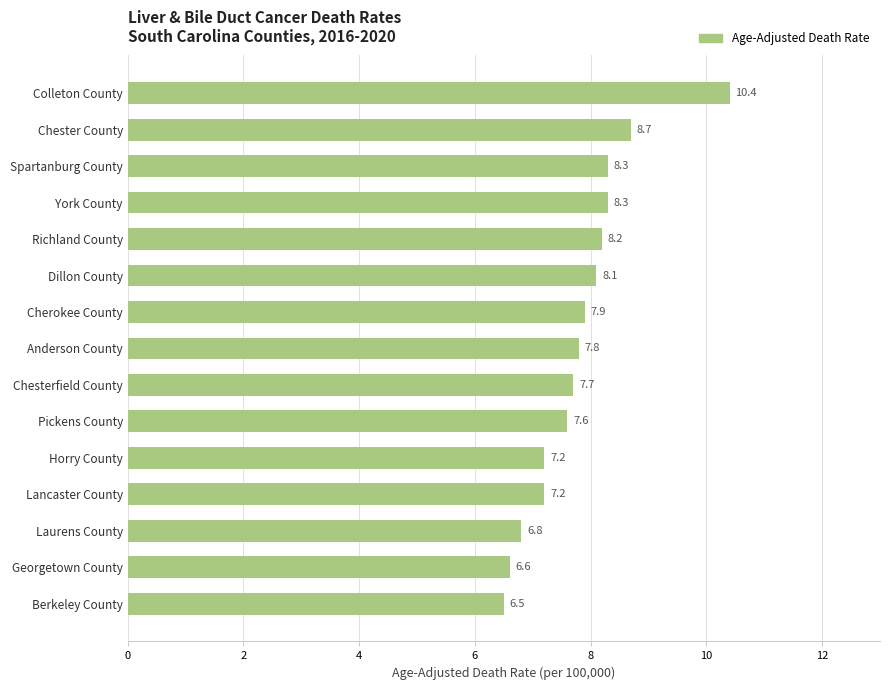

Reading bottom to top, what are all the values shown in this chart?

6.5	6.6	6.8	7.2	7.2	7.6	7.7	7.8	7.9	8.1	8.2	8.3	8.3	8.7	10.4